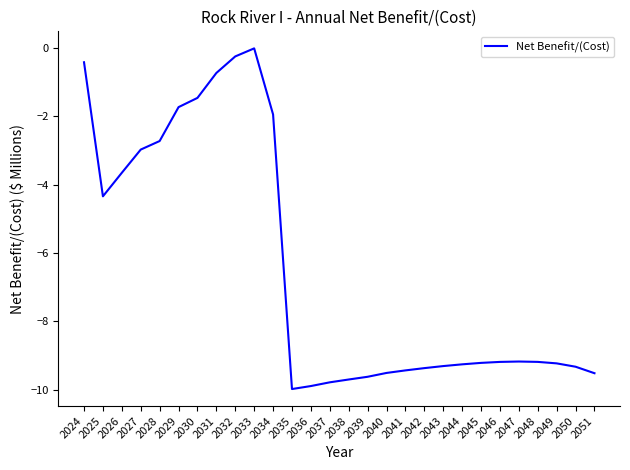

At which label does the data first exceed -9?

2024